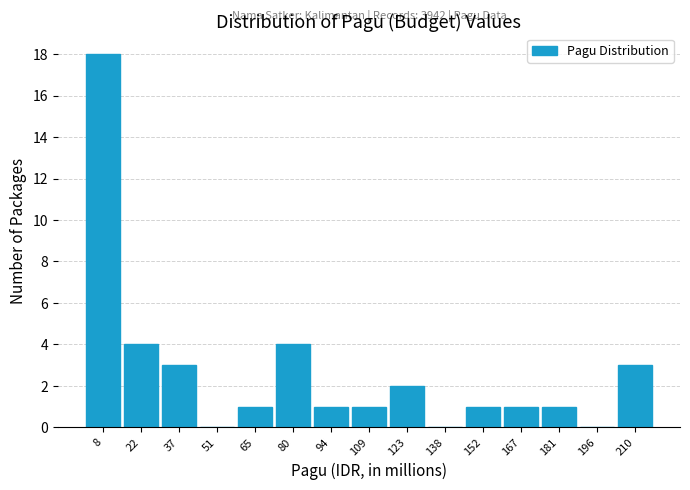

Which range on the x-axis has the tallest bar?

0 to 14